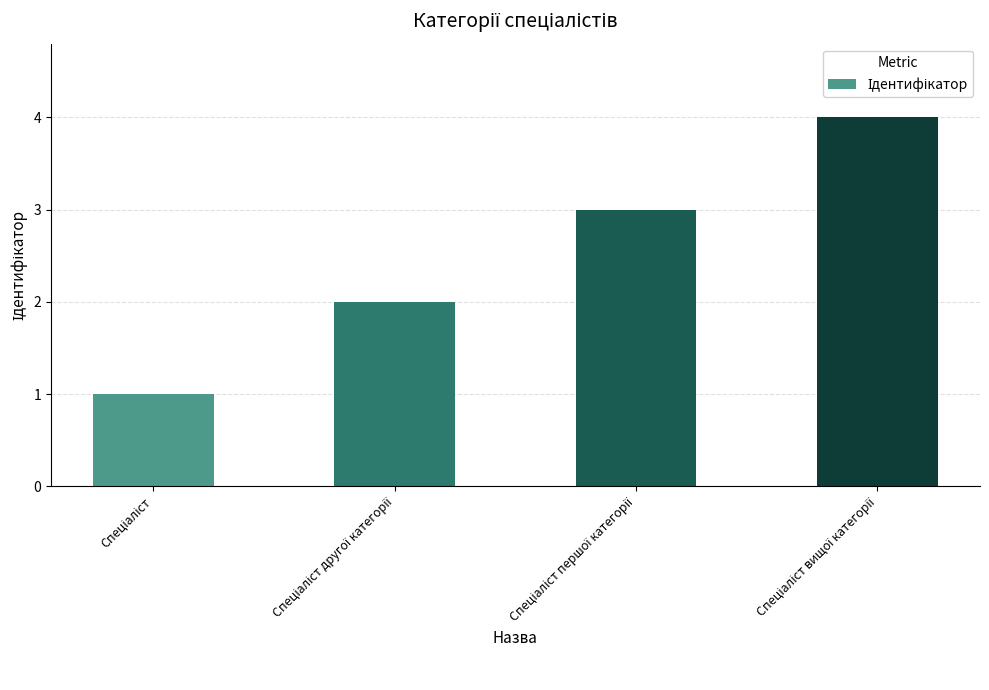

What is the greatest value displayed?

4